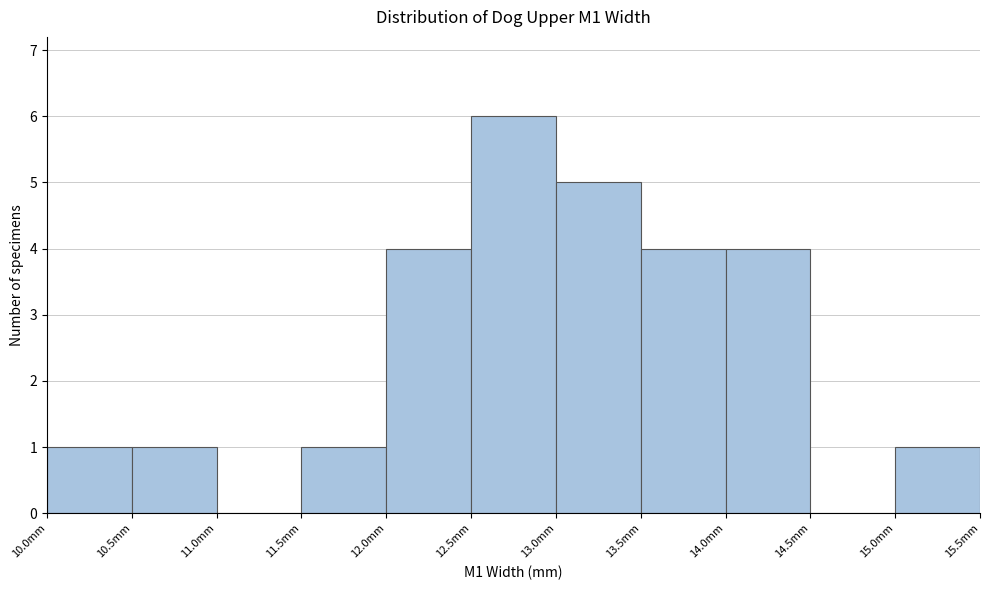

Reading left to right, list every bar in this chart as the range it spans on the x-axis followed by its height. The values are not printed on the chart, so give them approximately, as read against the axis.

10.0 to 10.5: 1
10.5 to 11.0: 1
11.0 to 11.5: 0
11.5 to 12.0: 1
12.0 to 12.5: 4
12.5 to 13.0: 6
13.0 to 13.5: 5
13.5 to 14.0: 4
14.0 to 14.5: 4
14.5 to 15.0: 0
15.0 to 15.5: 1